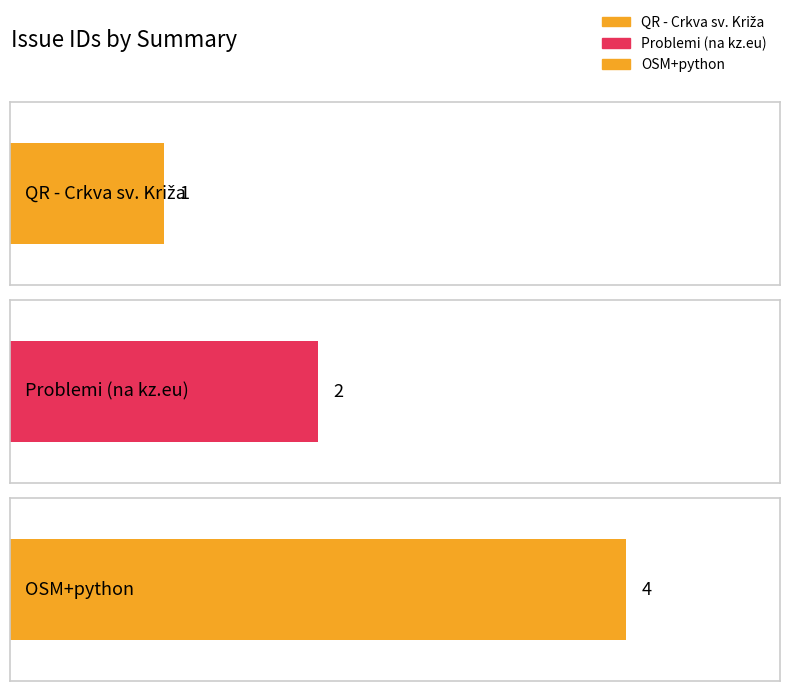

Where is the data nearest to the value 2?

Problemi (na kz.eu)